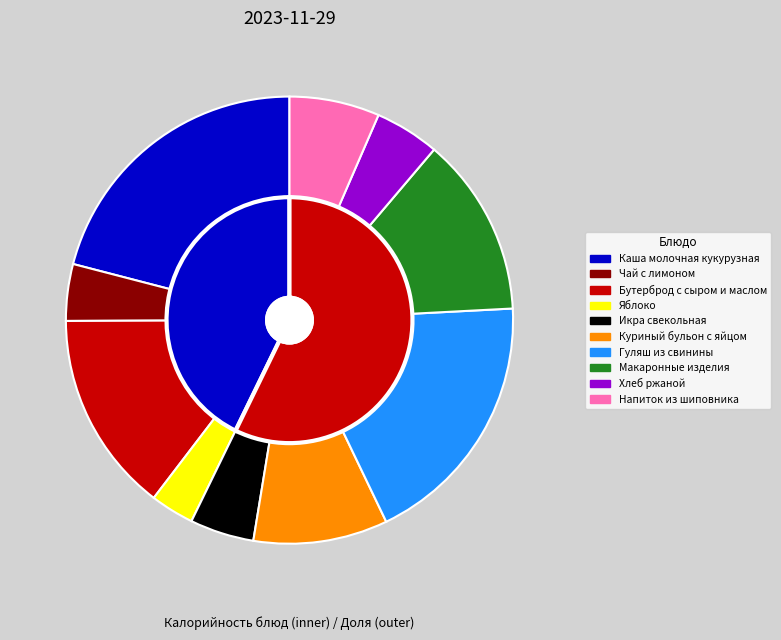

Does any single category account for the majority?

No